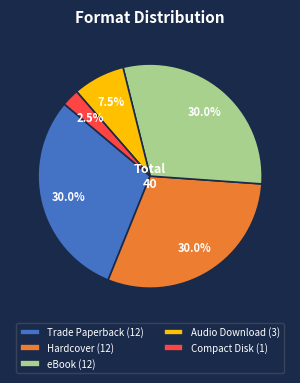

What is the ratio of the value at eBook (12) to the value at Hardcover (12)?

1.0